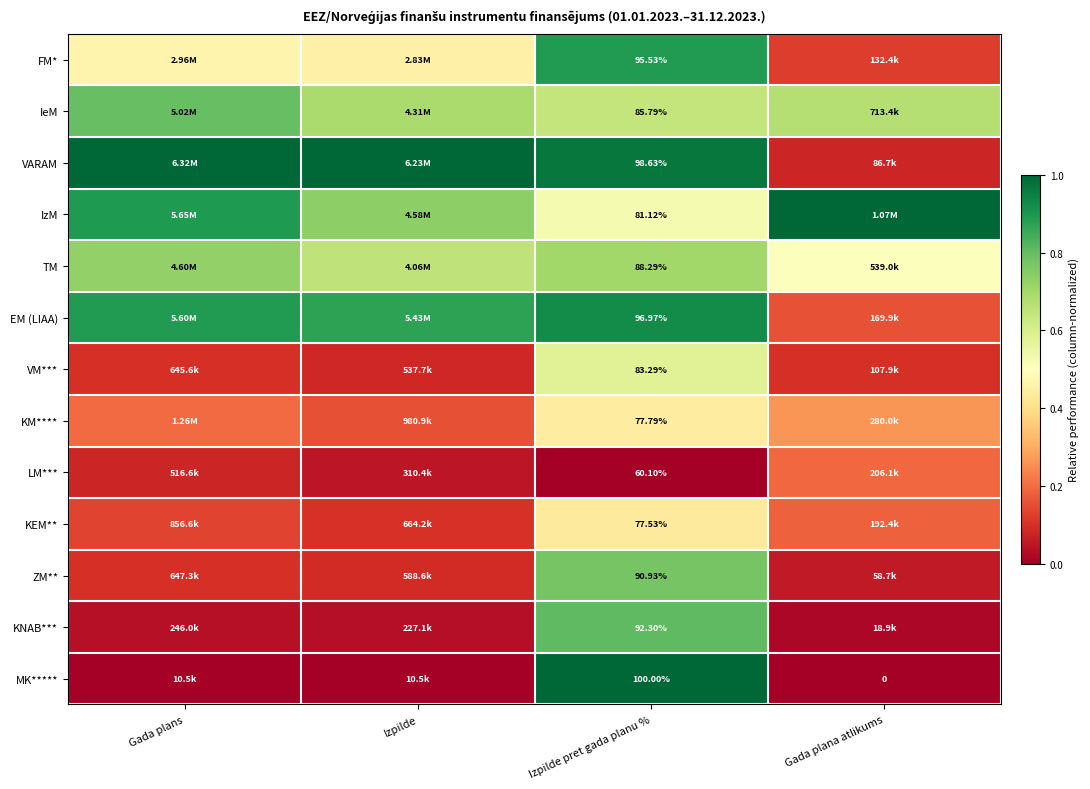

At Izpilde pret gada planu %, list the series in order from smallest to largest.

LM***, KEM**, KM****, IzM, VM***, IeM, TM, ZM**, KNAB***, FM*, EM (LIAA), VARAM, MK*****